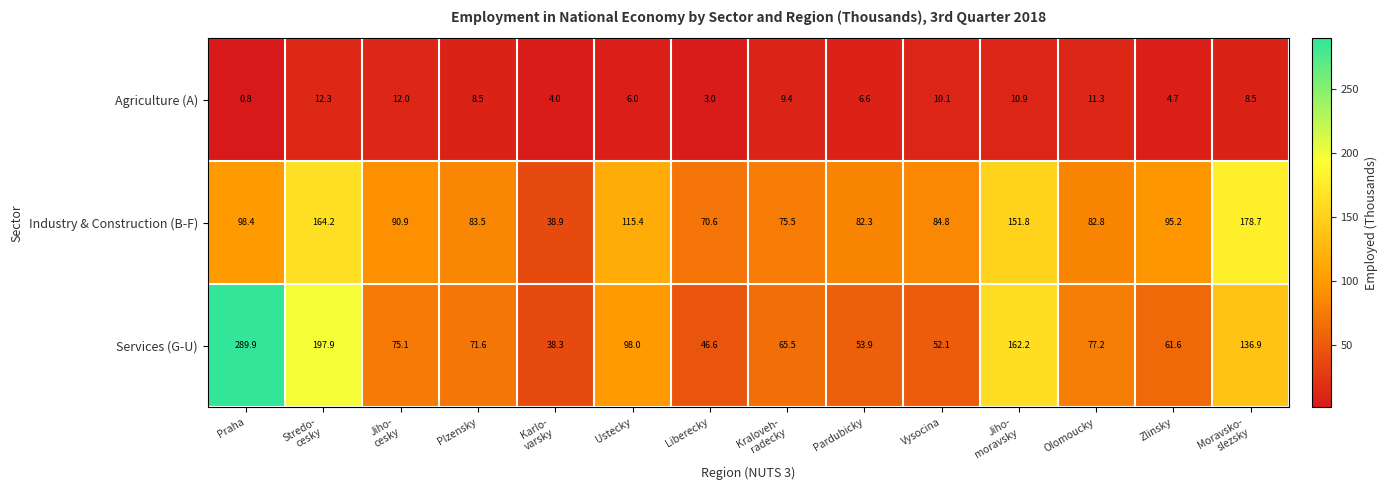

At how many categories does at least one series exceed 239?

1